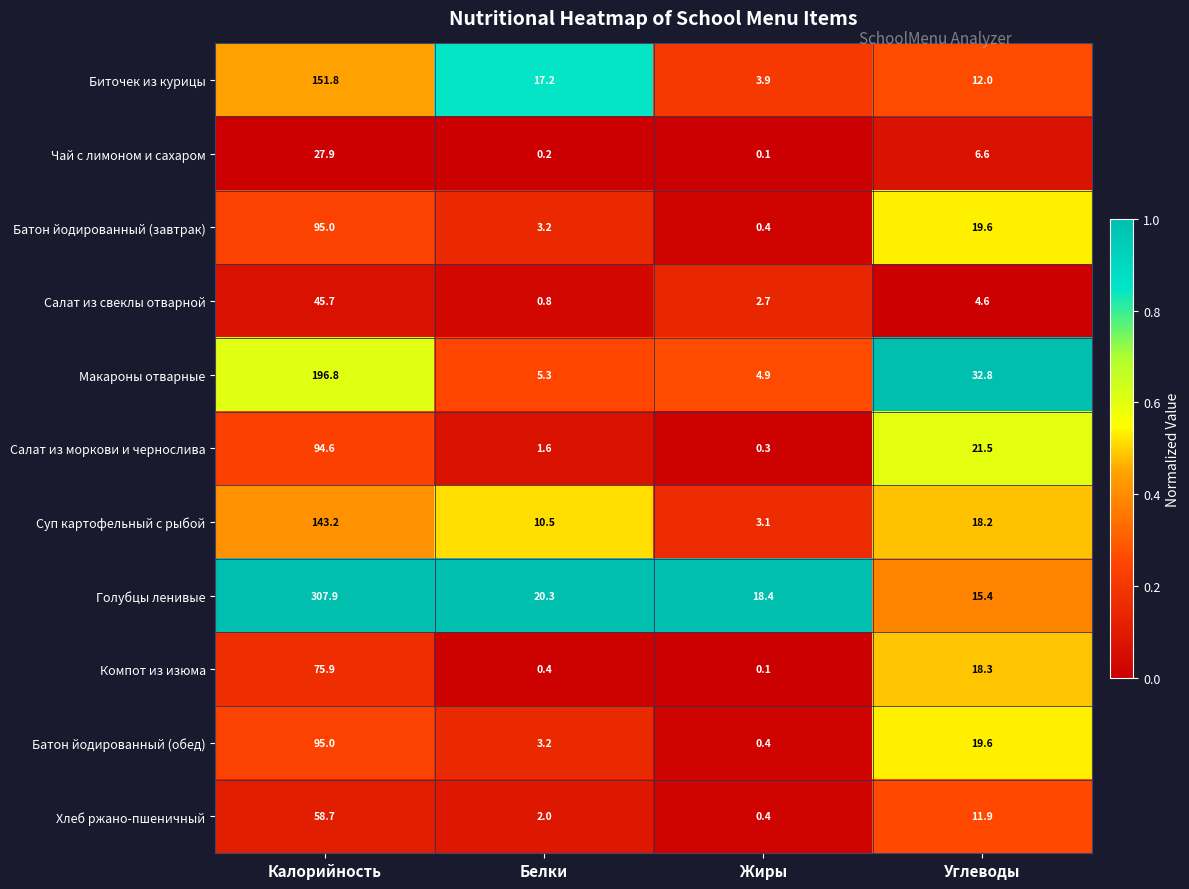

At how many categories does at least one series exceed 0?

4